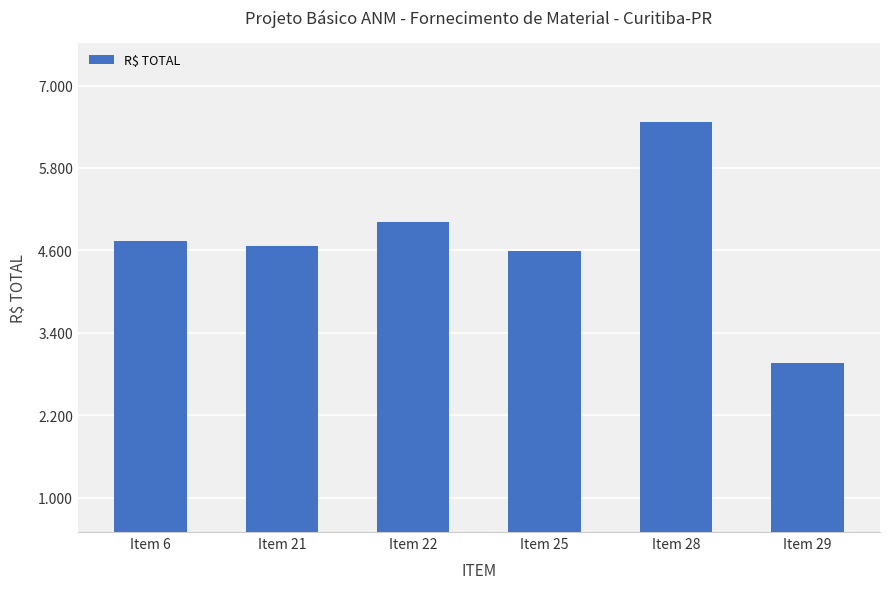

What is the value of the 1st bar from the left?

4732.0